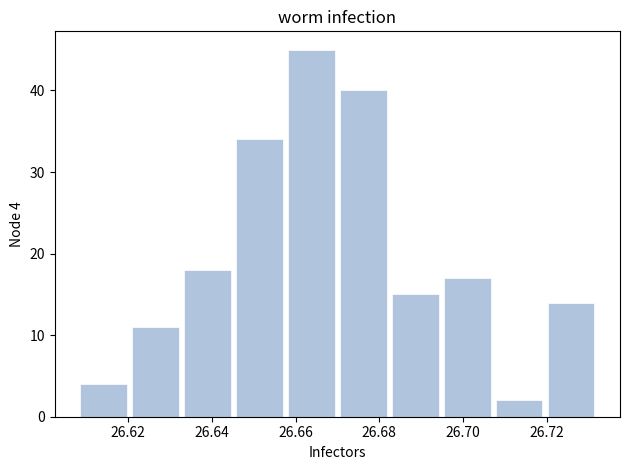

Which range on the x-axis has the tallest bar?

26.658 to 26.670